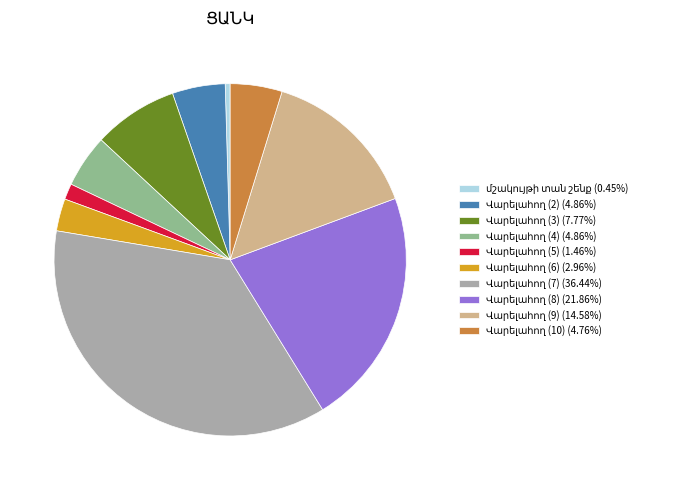

Does any single category account for the majority?

No